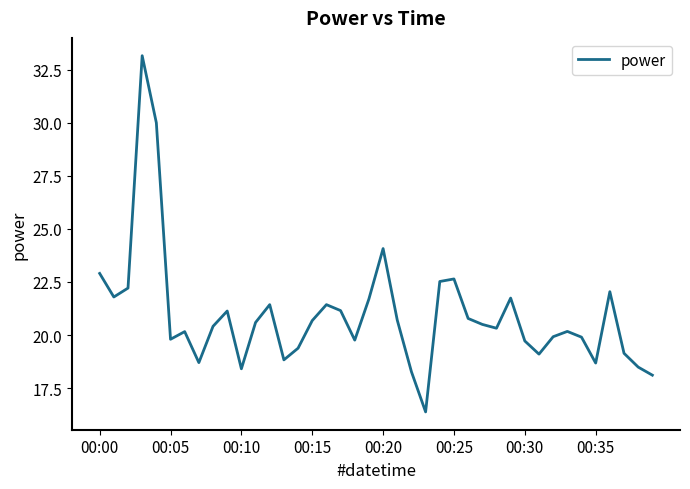

What is the minimum value shown in the chart?

16.4